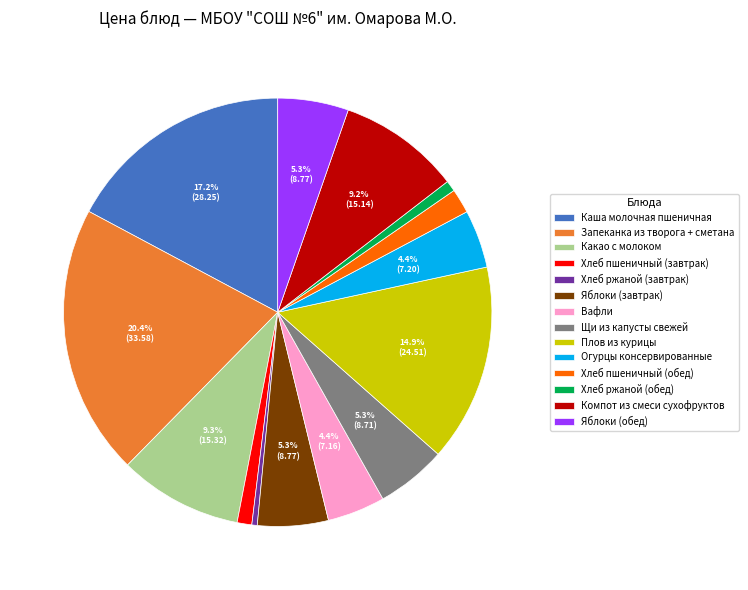

What portion of the pie excludes Вафли?

95.6%